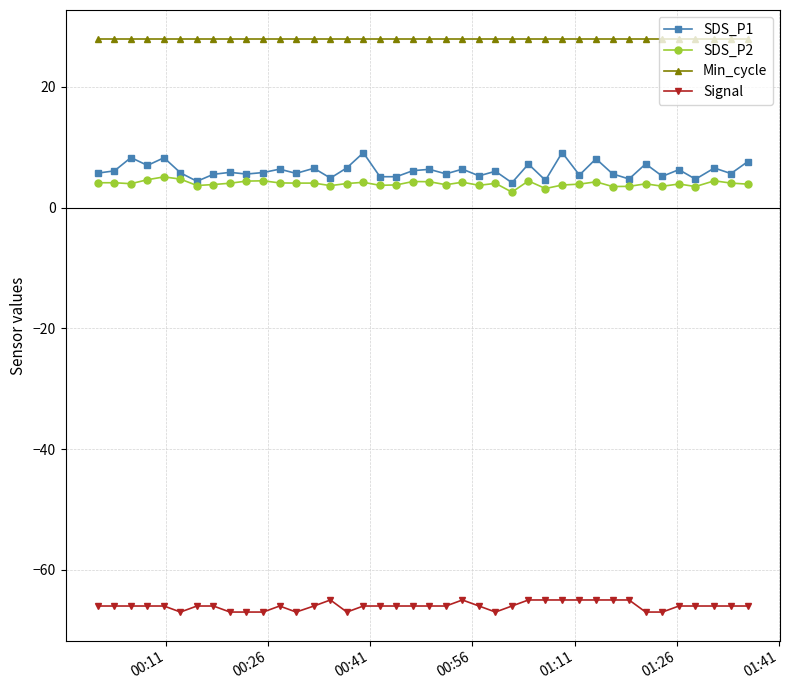

True or false: SDS_P1 and Min_cycle intersect in this chart.

False